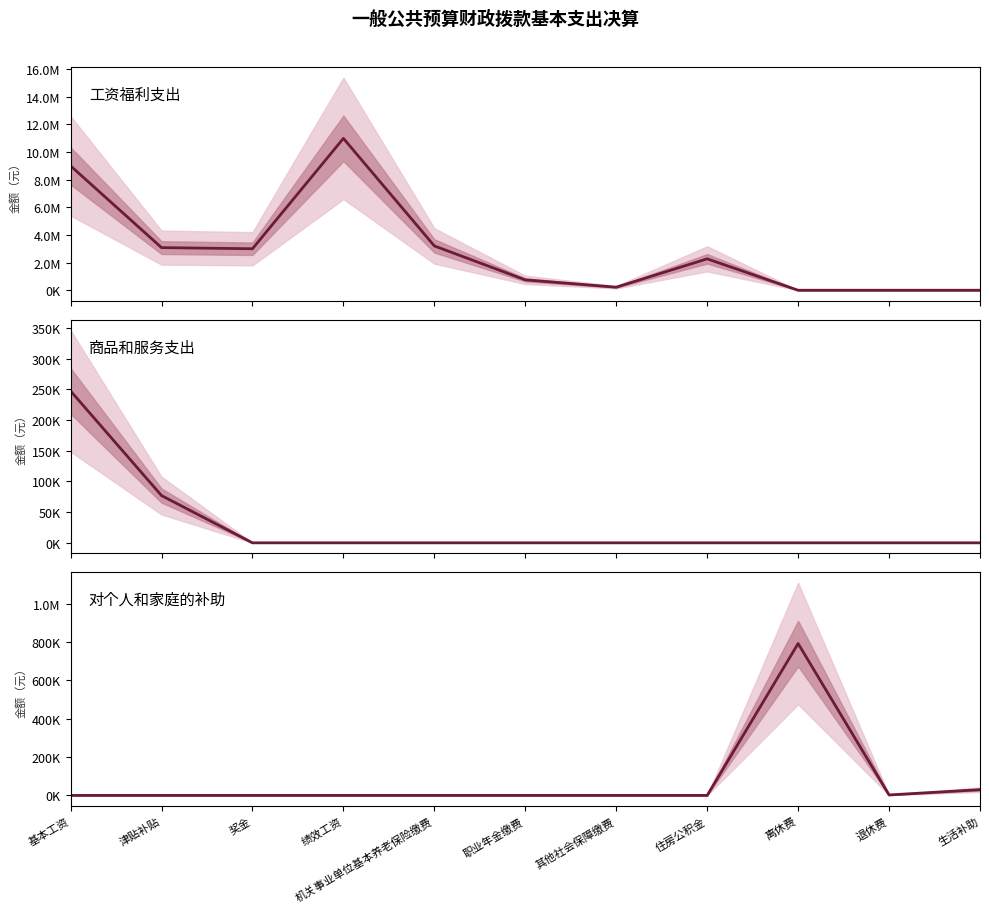

What is the label of the 11th point from the left?

生活补助